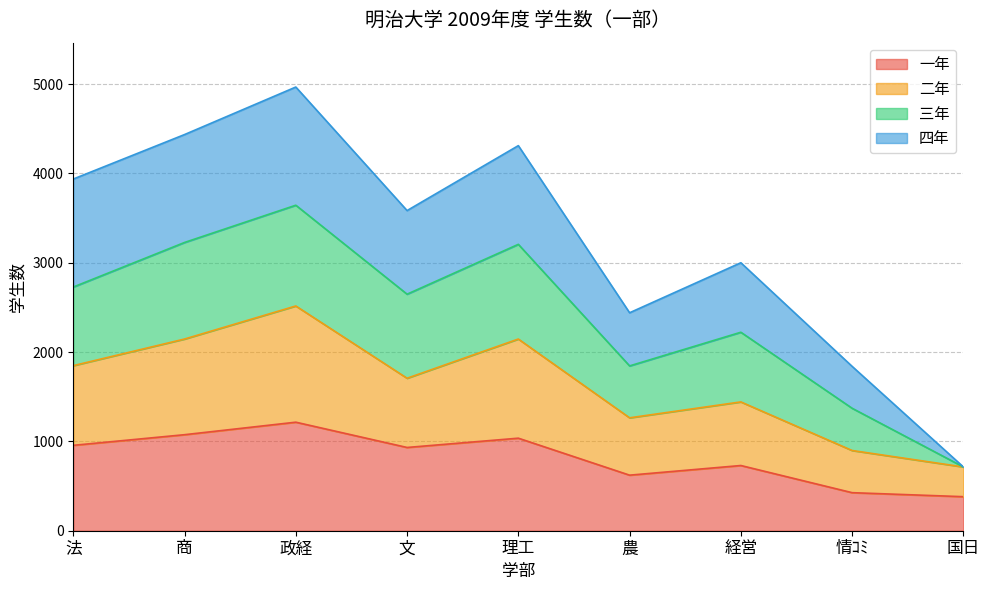

What is the approximate value of 一年 at 文?

932